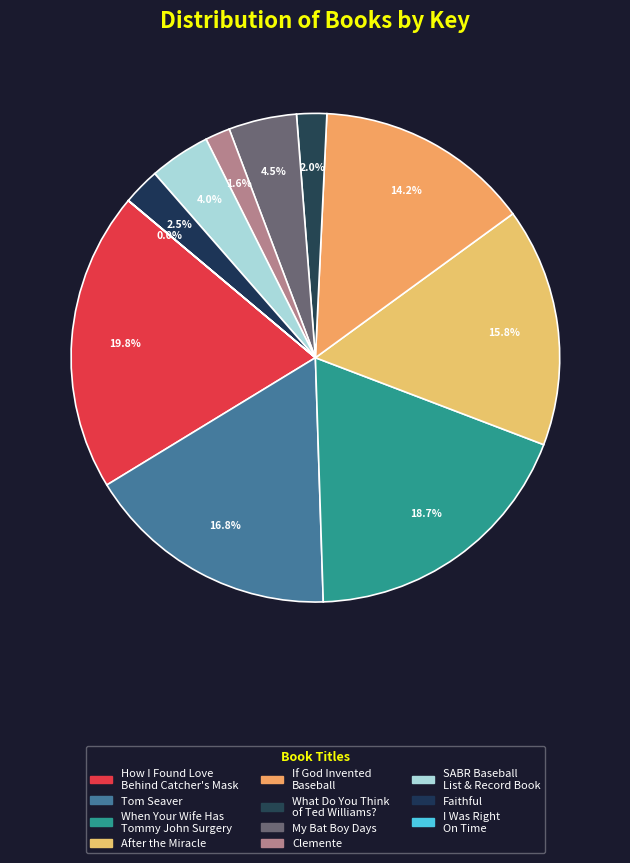

Is there a majority slice in this chart?

No